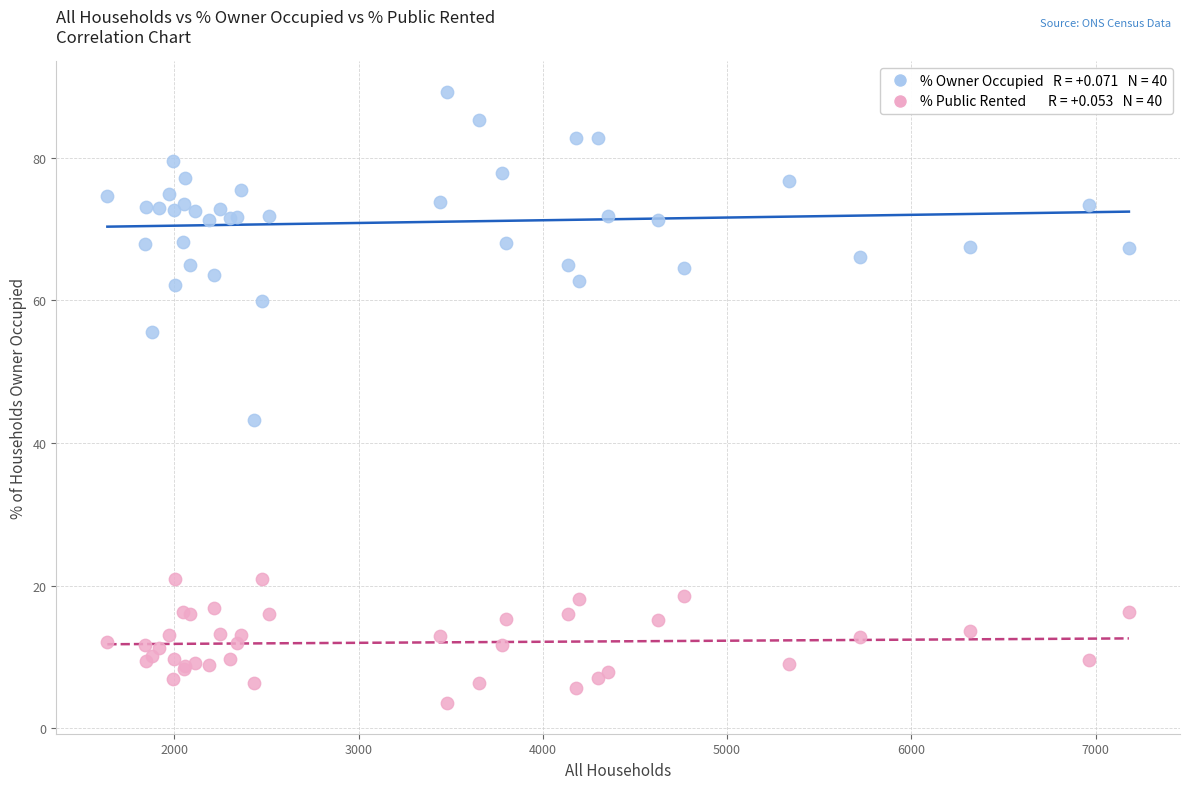

Across all series, what Y value is closest to 46?

43.2